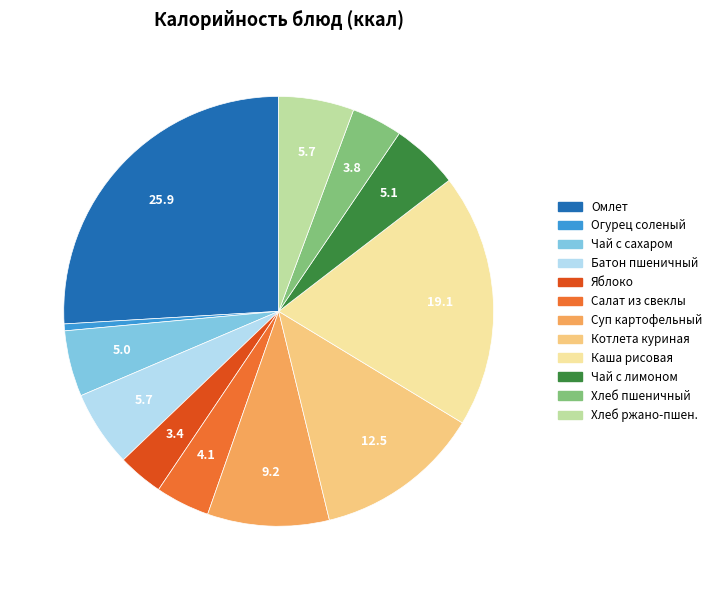

Do Батон пшеничный and Хлеб ржано-пшен. together represent more than half of the pie?

No